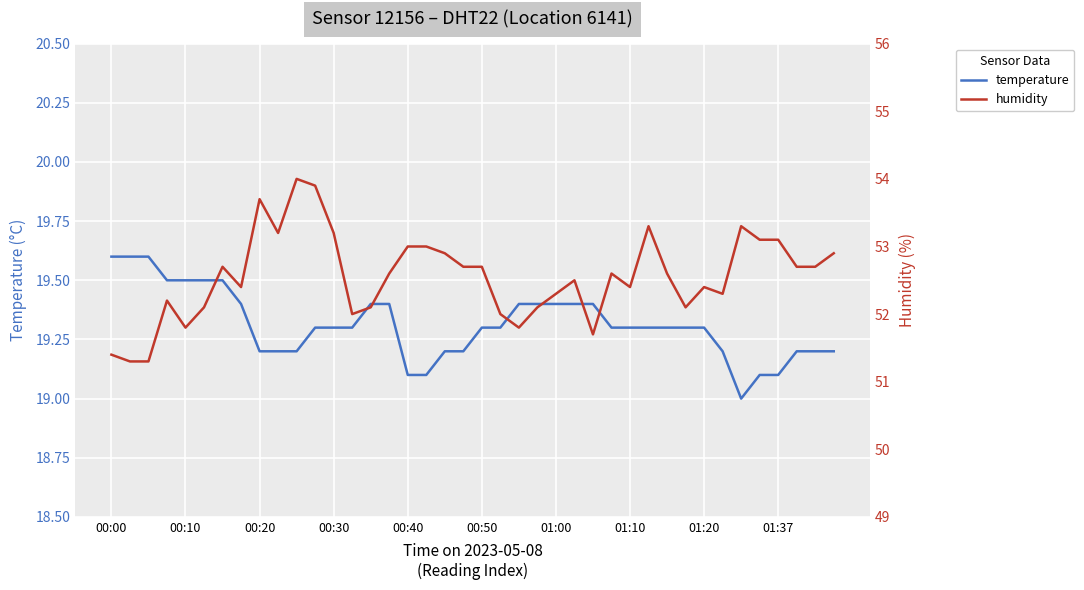

Is it true that temperature equals 19.1 at 00:40?

True